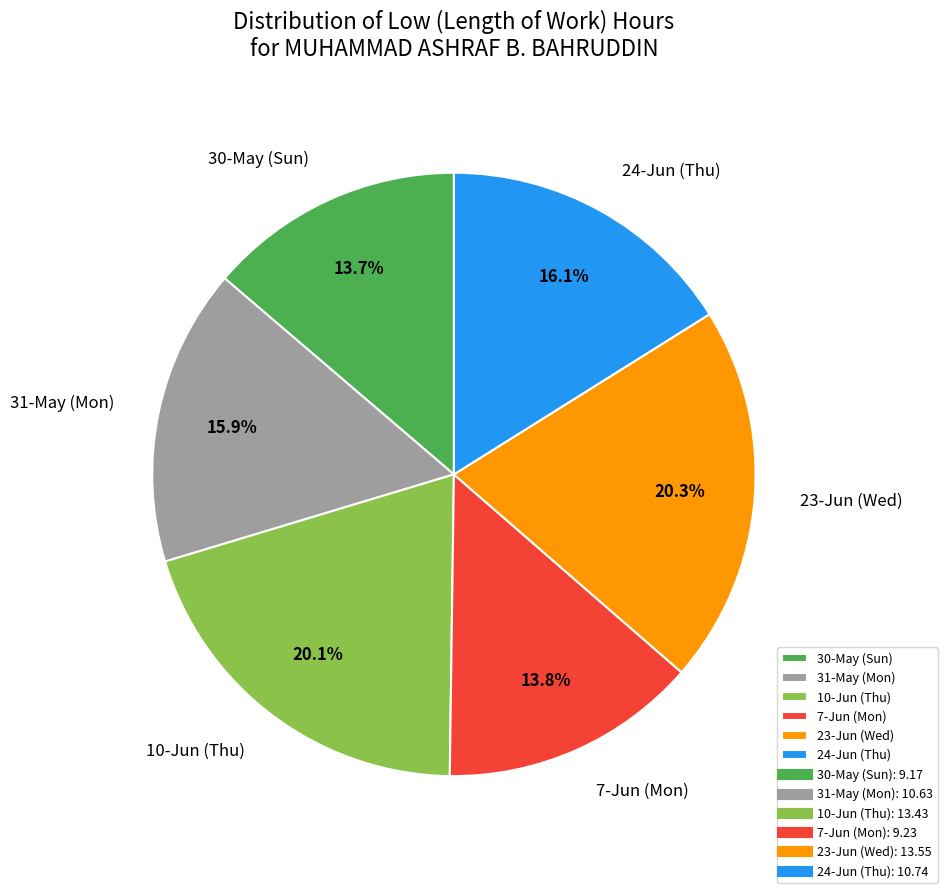

Combined, what portion of the pie is 23-Jun (Wed) and 7-Jun (Mon)?

34.1%